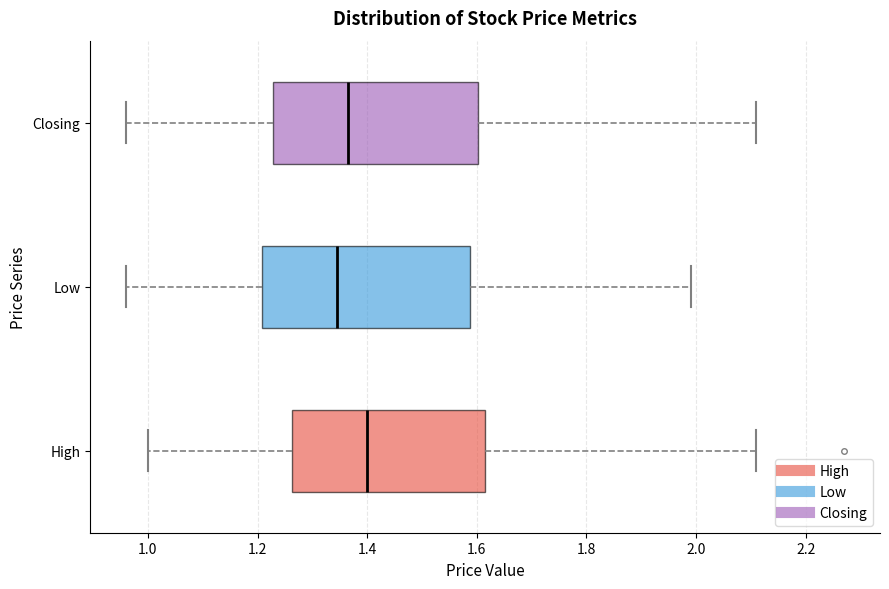

Reading bottom to top, transcribe this box plot: for each box, give where its median line is, the range the box spans, and where its two whiskers end, as read against the x-axis. The values are not printed on the chart, so give them approximately, as read against the axis.

High: median 1.40, box 1.26 to 1.62, whiskers 1.00 to 2.12
Low: median 1.34, box 1.20 to 1.58, whiskers 0.96 to 2.00
Closing: median 1.36, box 1.22 to 1.60, whiskers 0.96 to 2.12